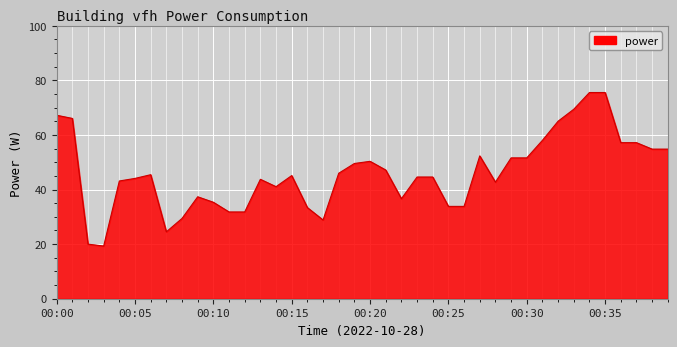

What is the smallest value displayed?

19.3